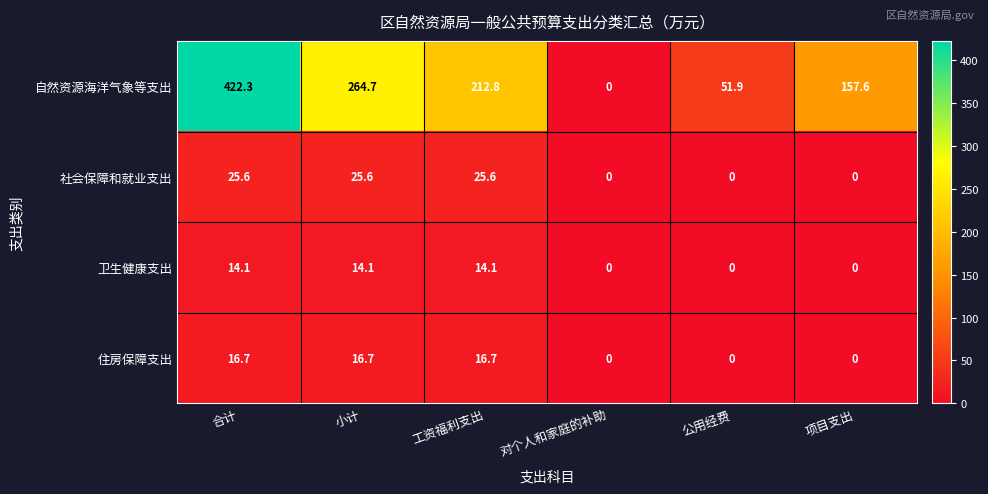

Which series has the largest total across all categories?

自然资源海洋气象等支出